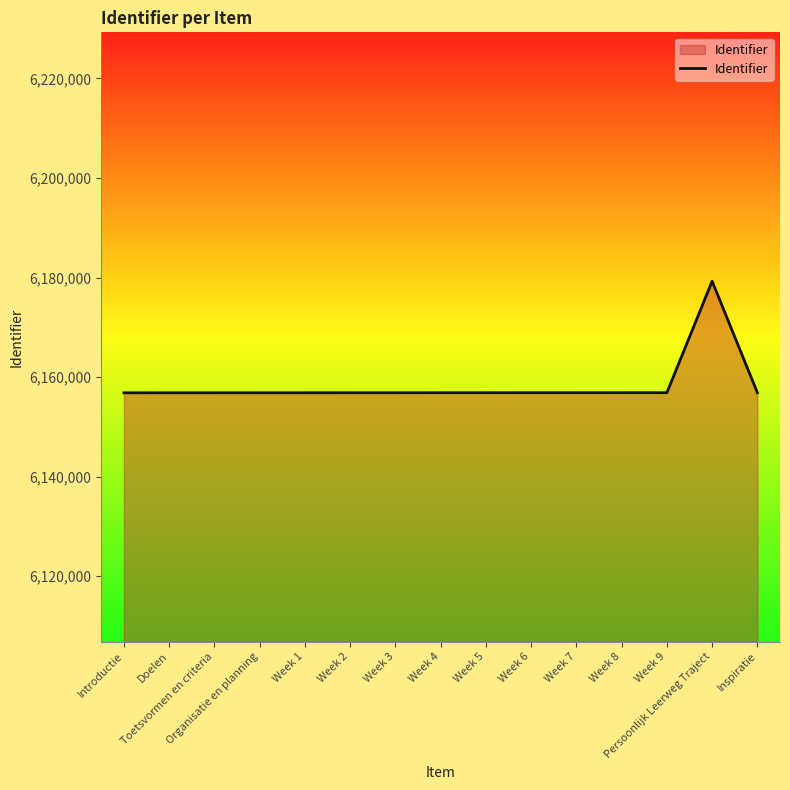

What position from the left is Week 6?

10